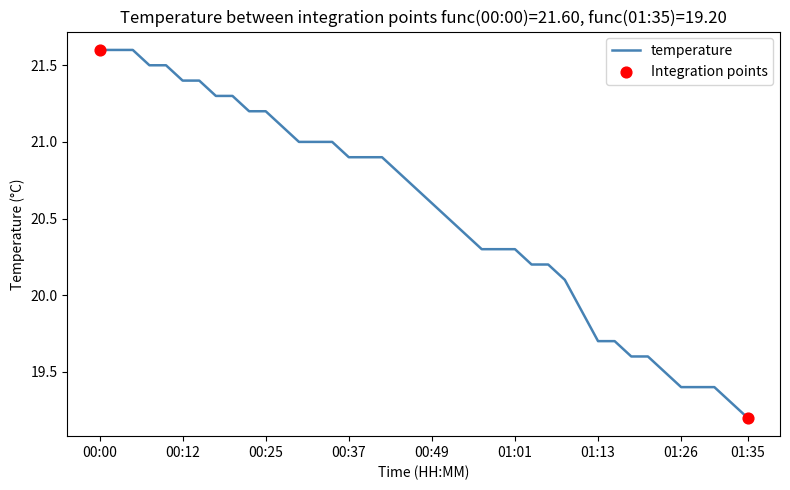

What is the smallest value displayed?

19.2